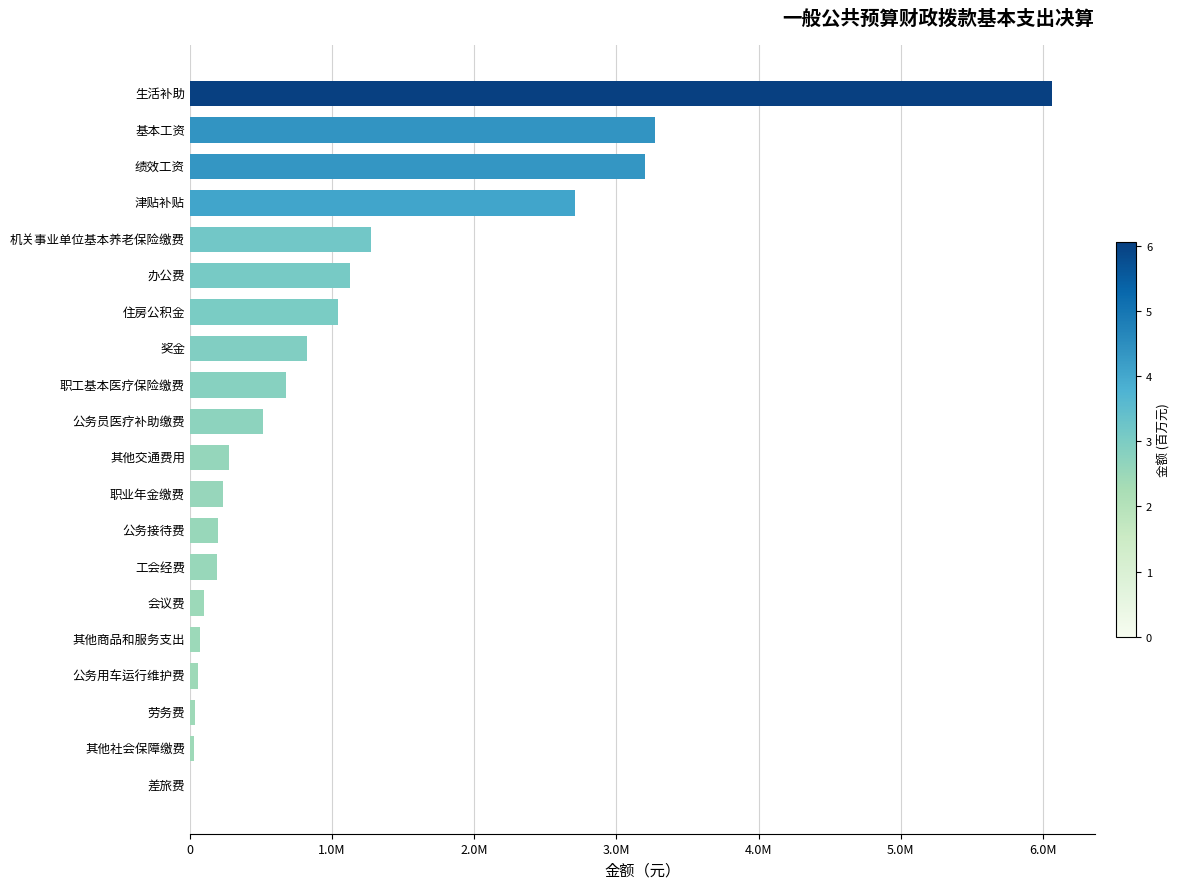

Which label corresponds to the largest value in the chart?

生活补助